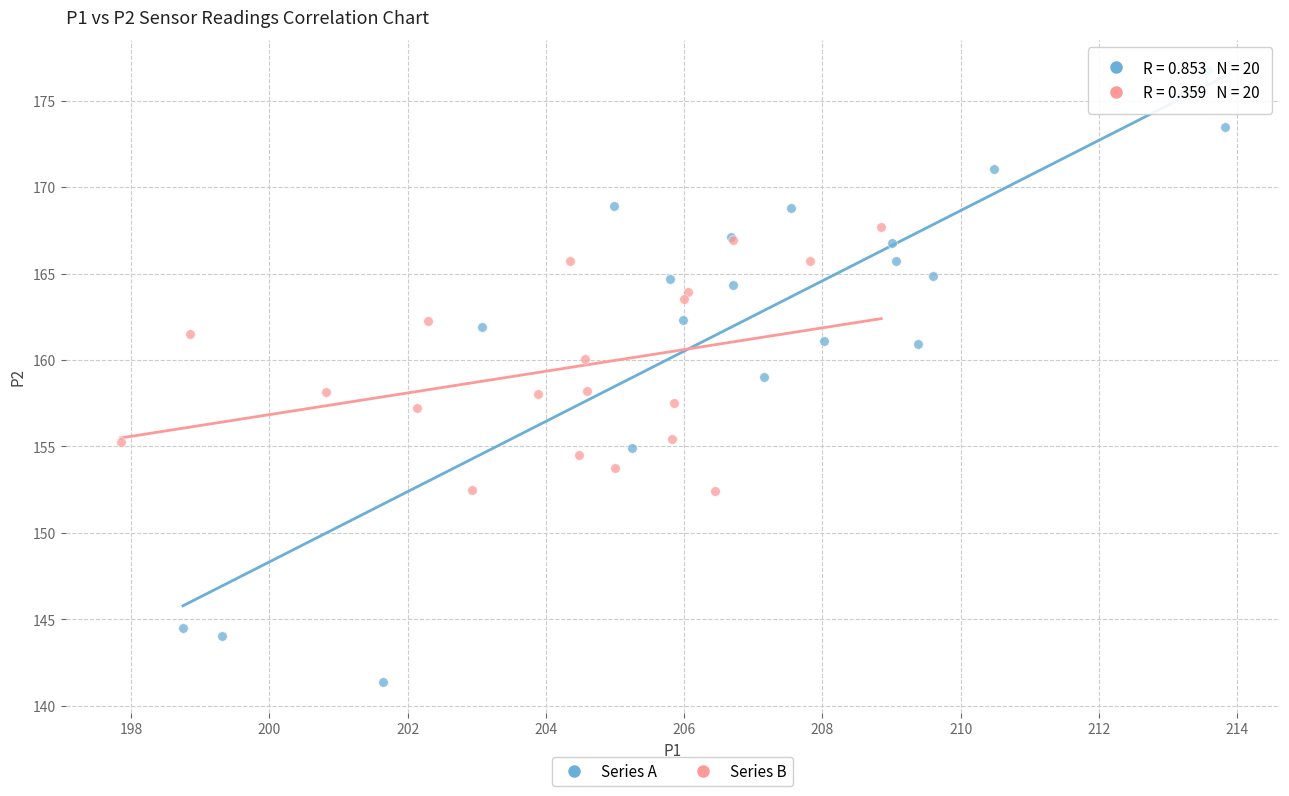

Which series has the widest spread of Y values?

Series A